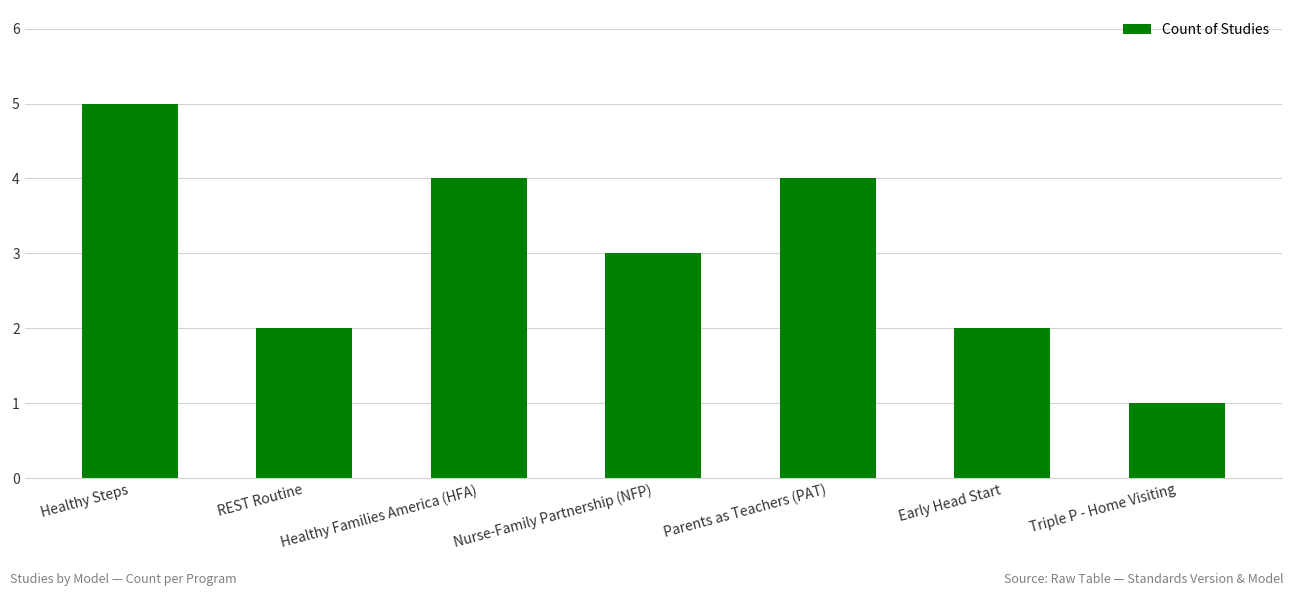

How many values are between 2 and 4?

5